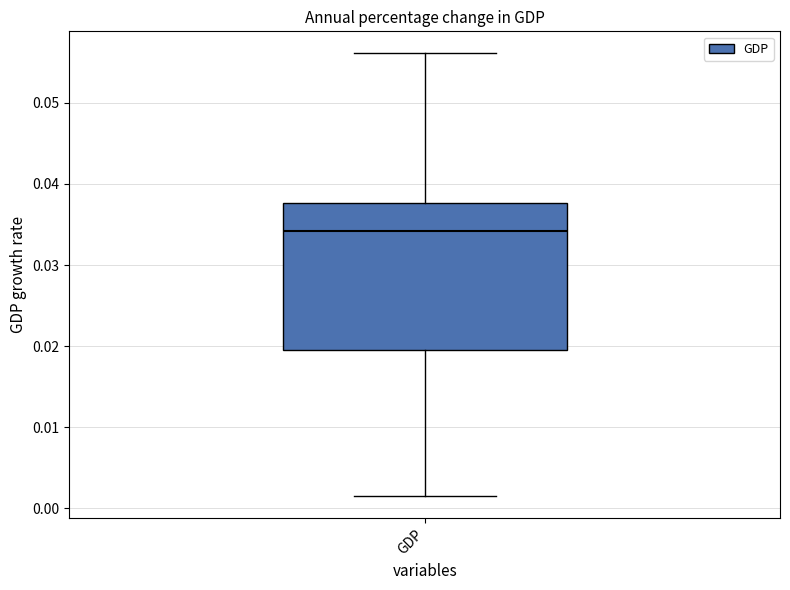

Read this box plot against the y-axis: the position of the median line, the range covered by the box, and the ends of both whiskers. The values are not printed on the chart, so give them approximately, as read against the axis.

median 0.034, box 0.020 to 0.038, whiskers 0.002 to 0.056